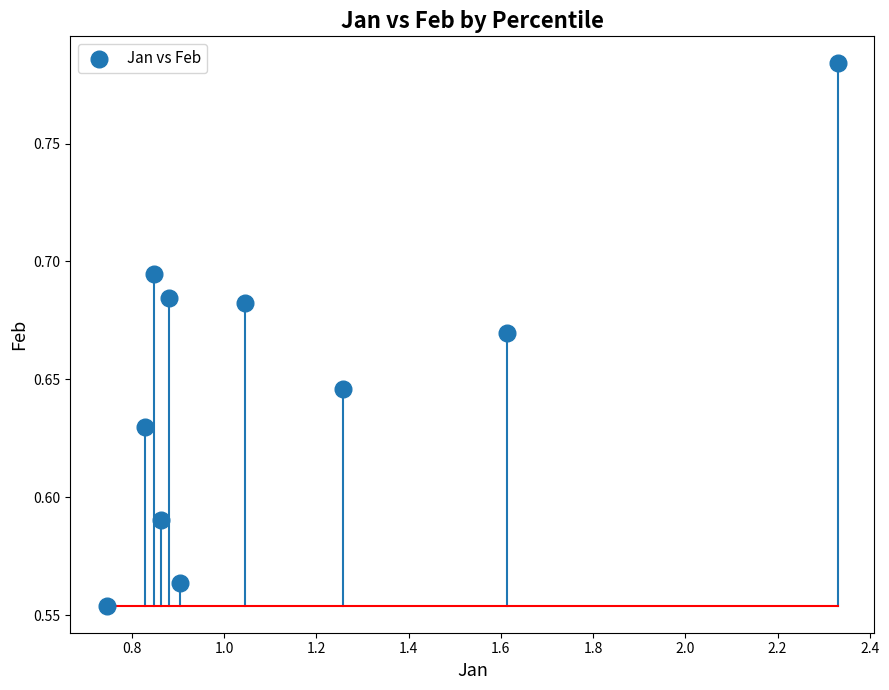

What is the range of X values (max minus min)?

1.6